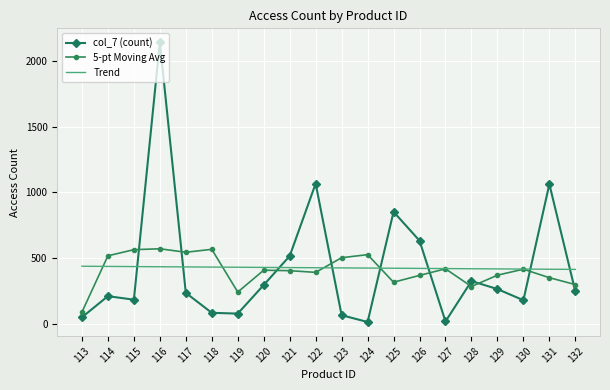

Which category has the highest value across all series?

116